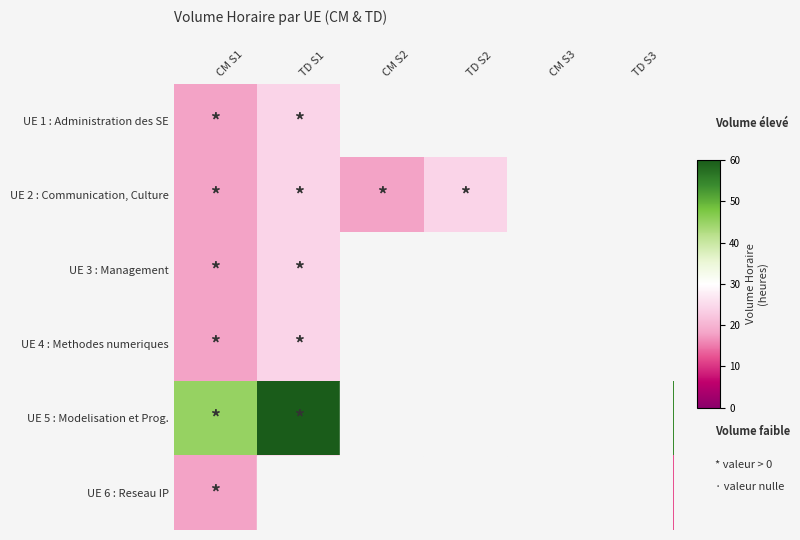

How many series are shown in this chart?

6